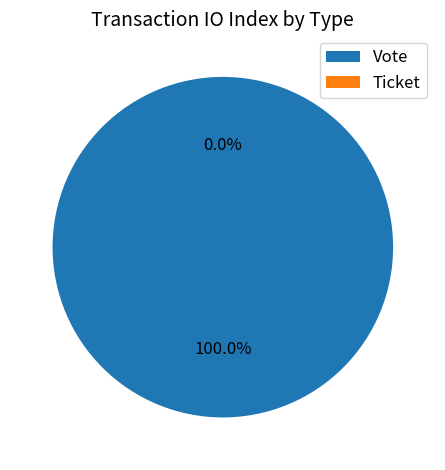

How many slices are in this pie chart?

2